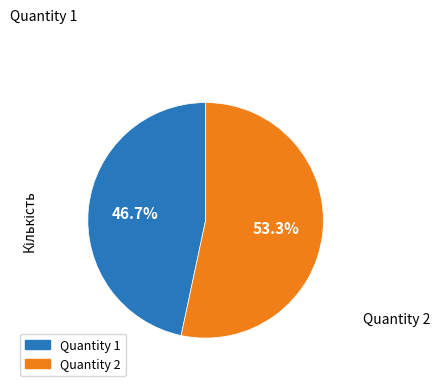

Is there any slice that represents more than half of the pie?

Yes